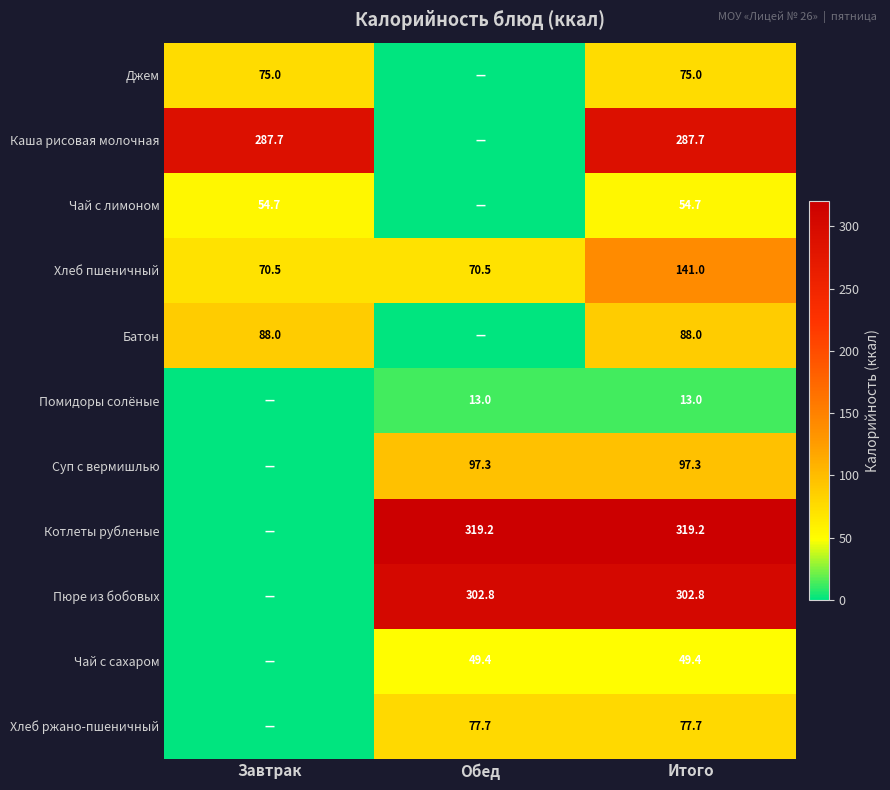

Rank the series at Итого from highest to lowest value.

Котлеты рубленые, Пюре из бобовых, Каша рисовая молочная, Хлеб пшеничный, Суп с вермишлью, Батон, Хлеб ржано-пшеничный, Джем, Чай с лимоном, Чай с сахаром, Помидоры солёные